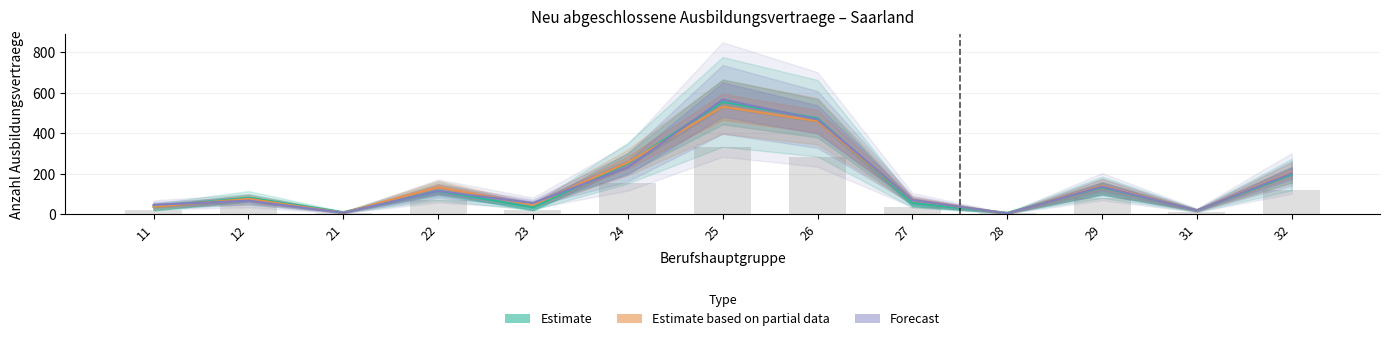

What is the difference between the highest and lowest values at 29?

58.8